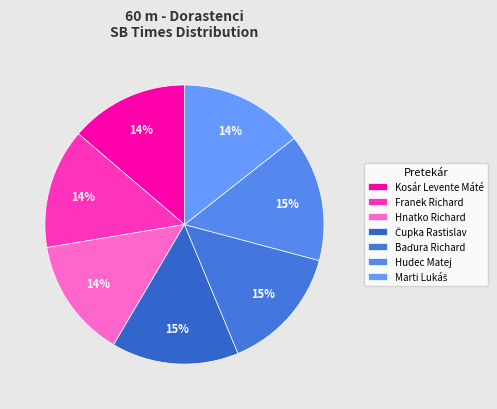

What is the total percentage of Kosár Levente Máté and Marti Lukáš?

28.1%